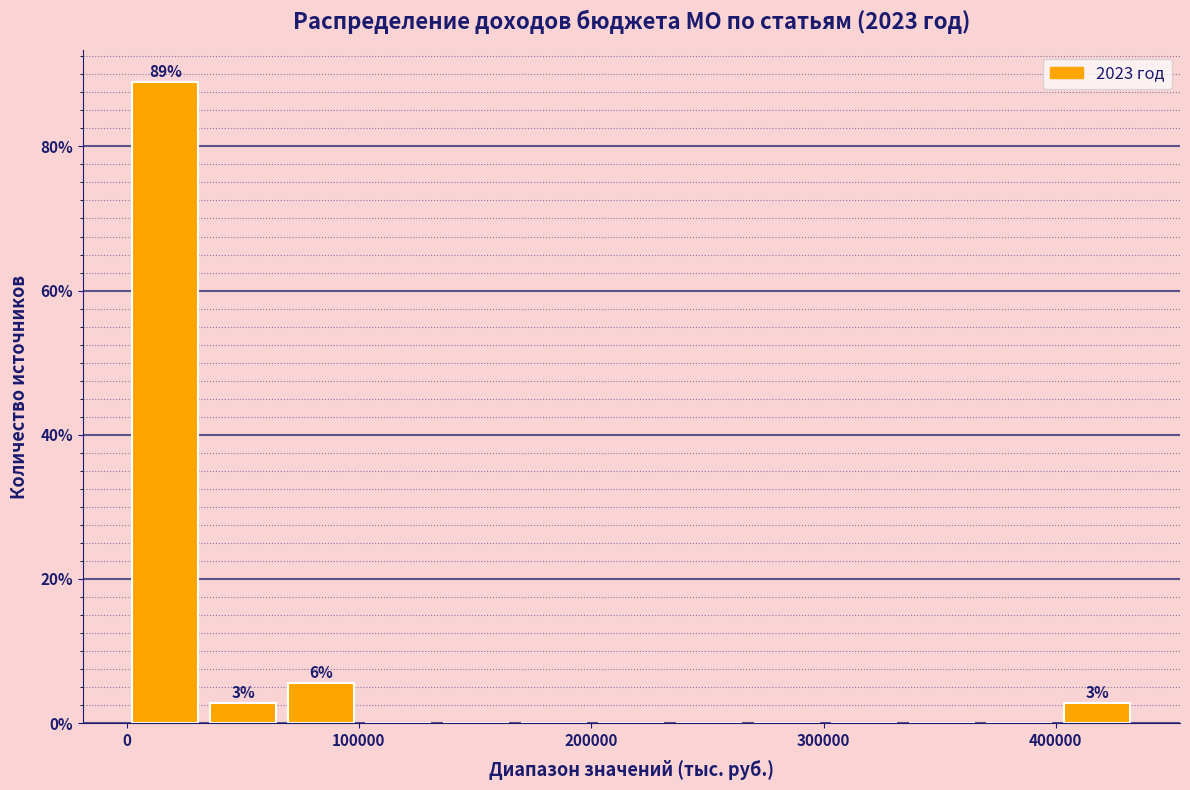

Around what value on the x-axis is the tallest bar? Give the approximate position of its centre, as read against the axis.

20000